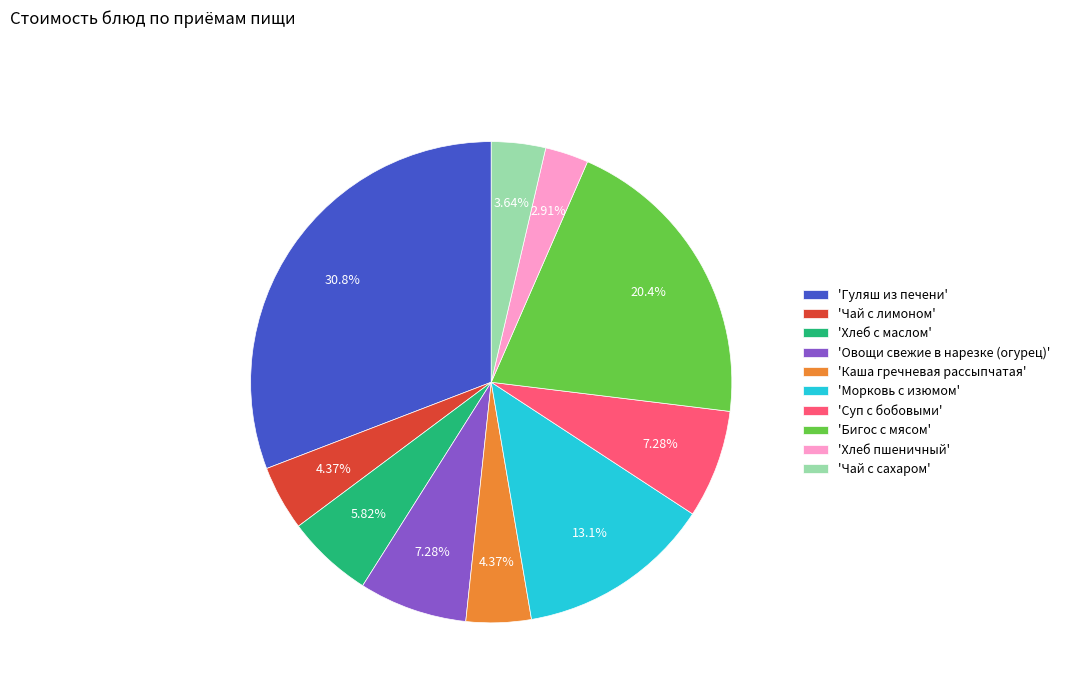

Which category has the smallest portion of the pie?

'Хлеб пшеничный'